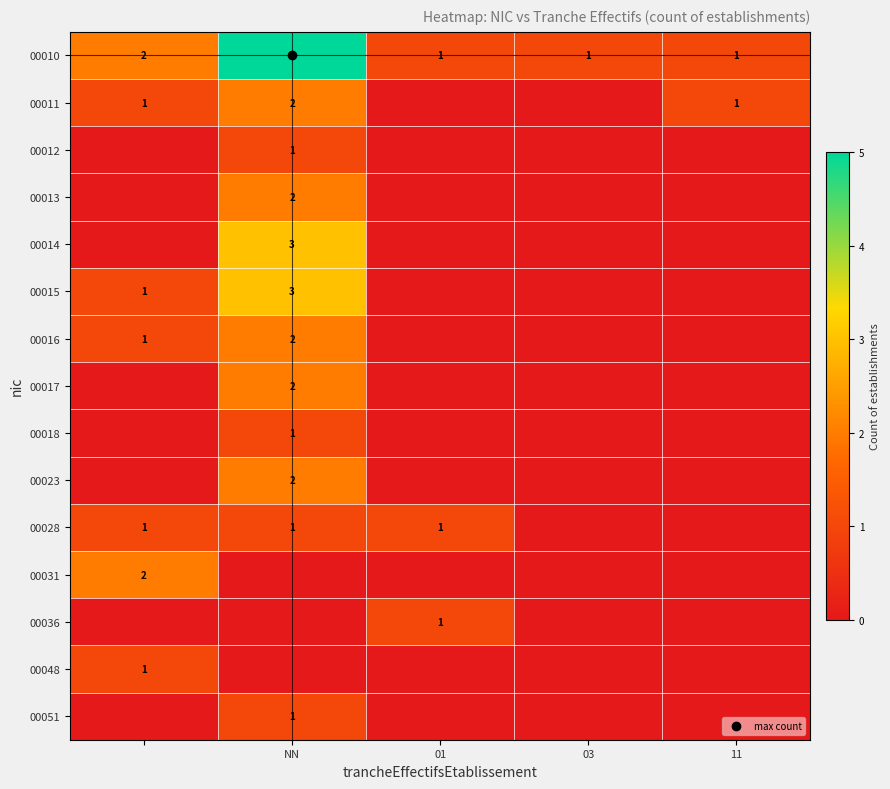

Is the value of 00010 at NN greater than the value of 00051 at NN?

Yes